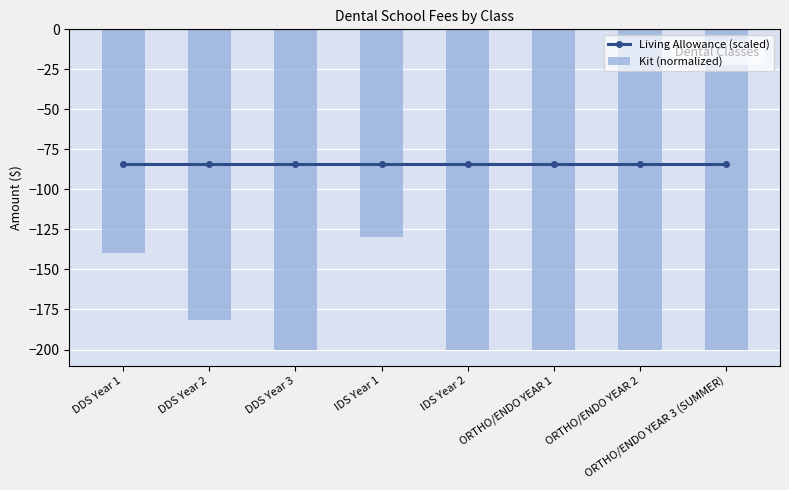

How many series are shown in this chart?

2